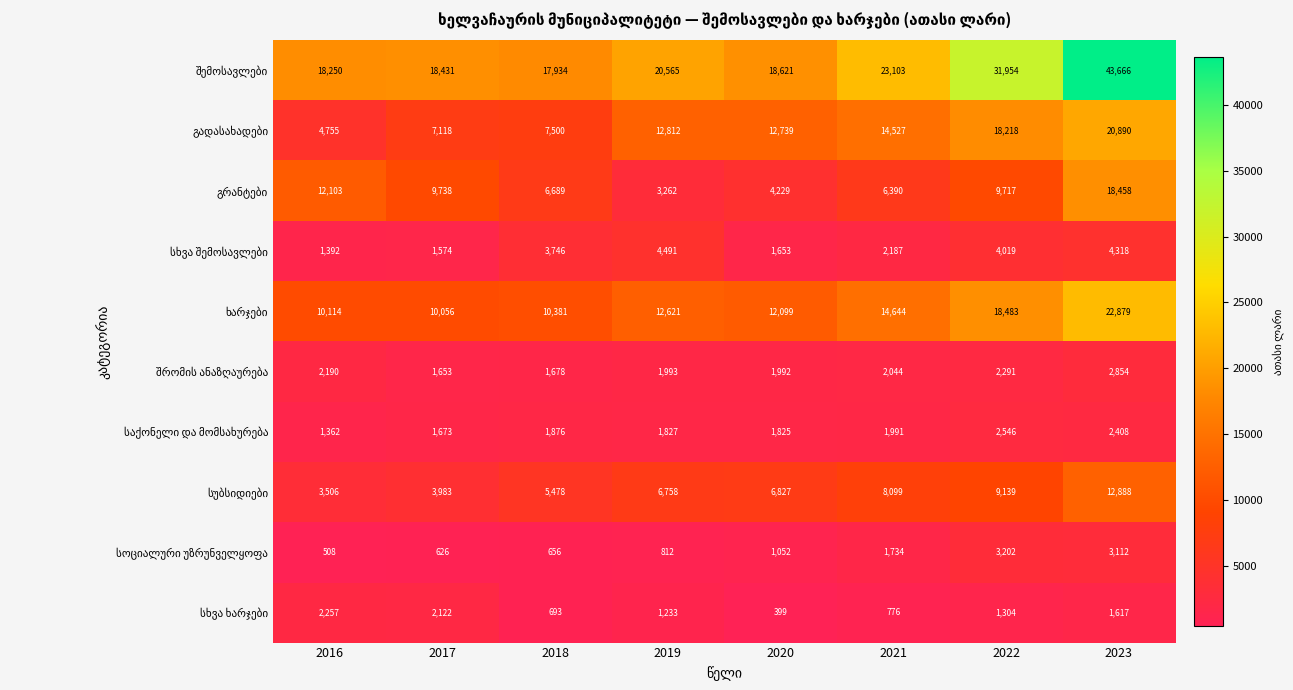

At which category is the sum across all series the highest?

2023